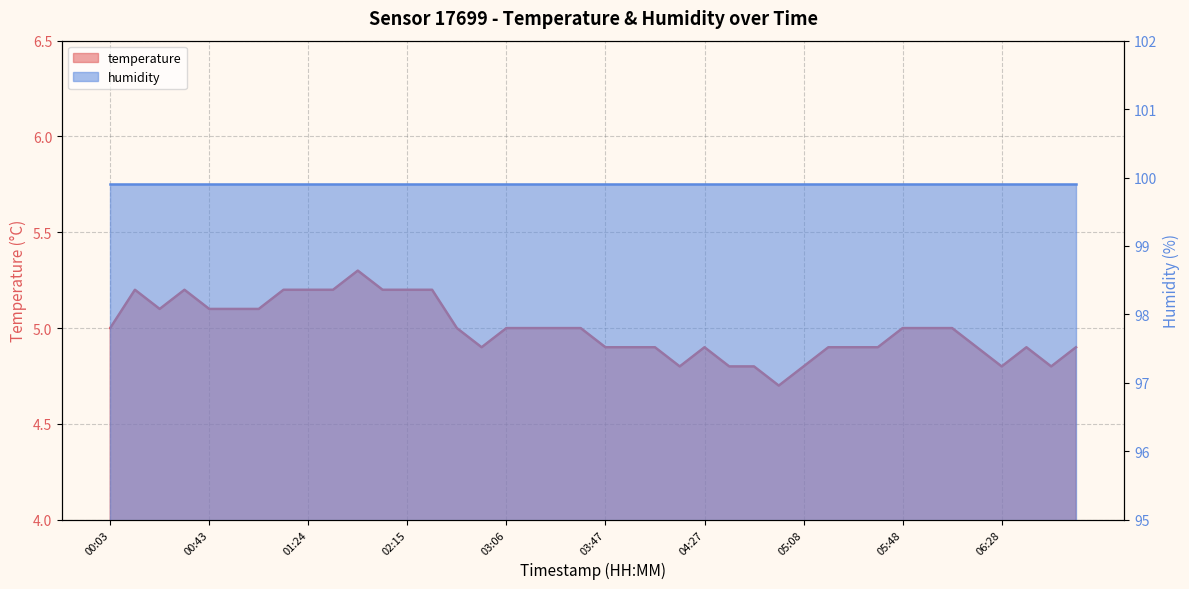

What is the value of the 30th point from the left?

4.9